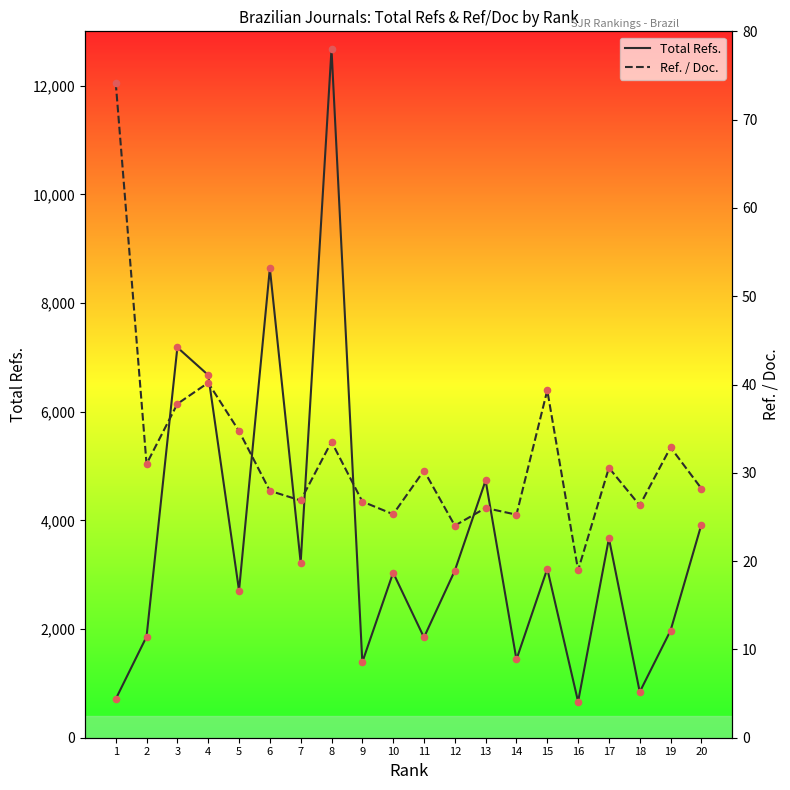

Which series reaches the maximum Y coordinate?

Total Refs.